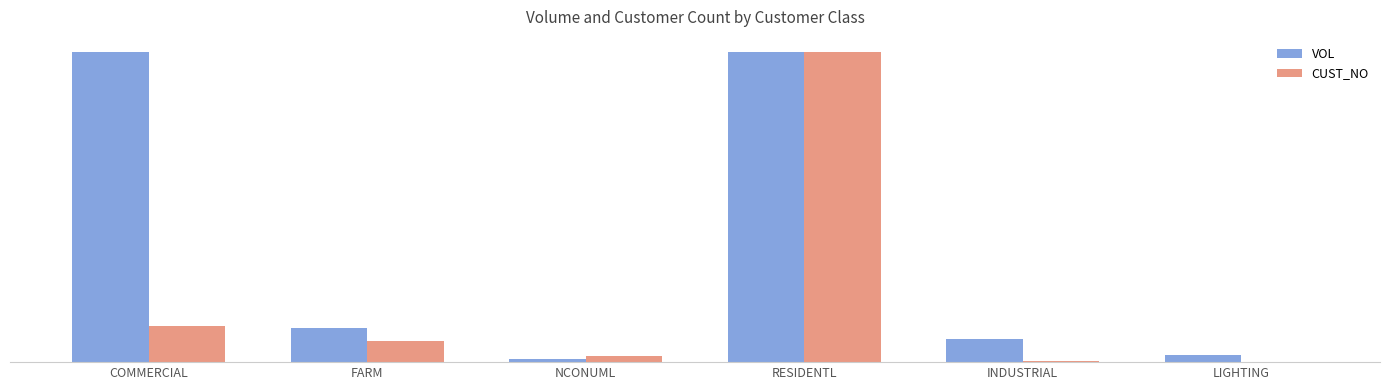

Are the bars grouped side by side (vs. stacked)?

Yes